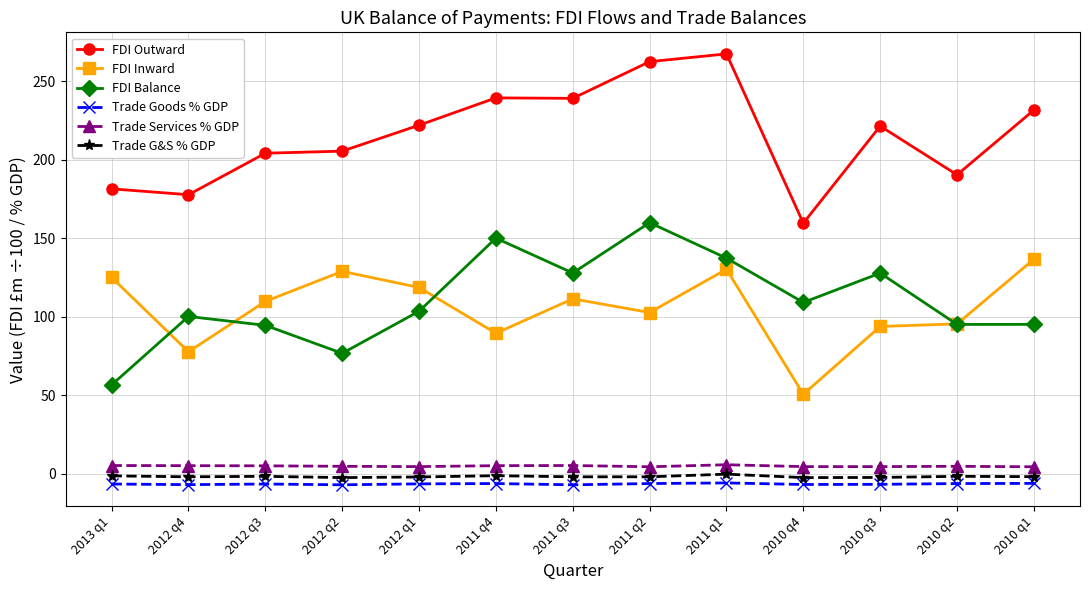

What is the smallest value displayed?

-7.2